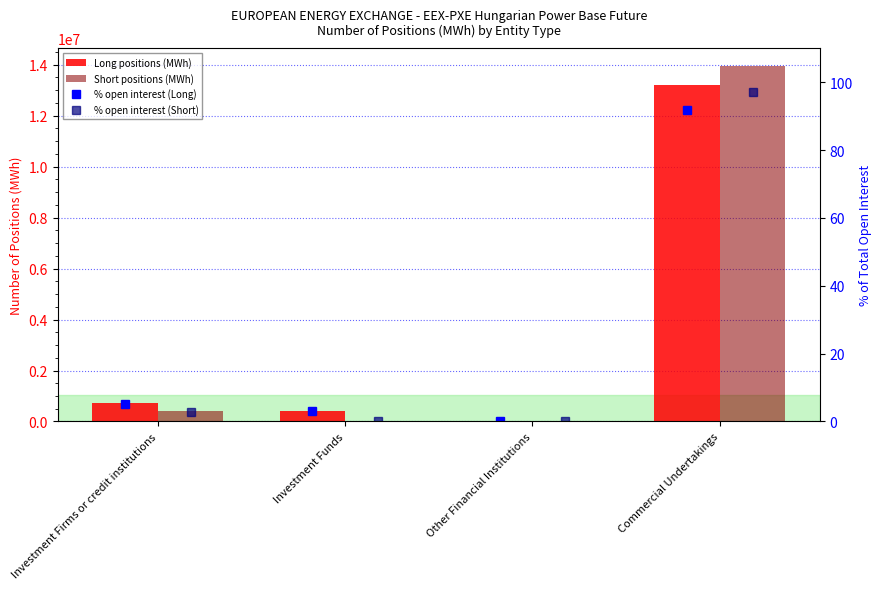

What is the average value of the % open interest (Long) series?

25.0